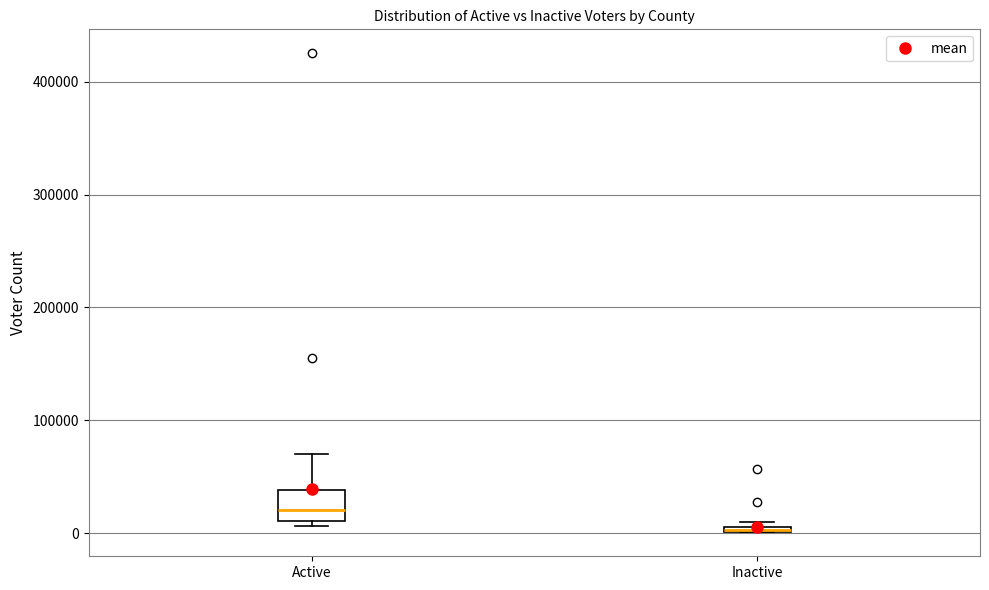

Where is the lower edge of the box for Inactive on the y-axis? The values are not printed on the chart, so give them approximately, as read against the axis.

0